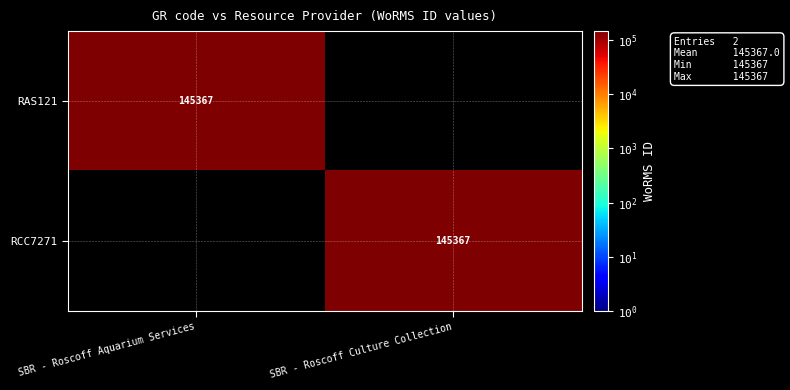

Which has a higher value, SBR - Roscoff Aquarium Services or SBR - Roscoff Culture Collection?

SBR - Roscoff Aquarium Services